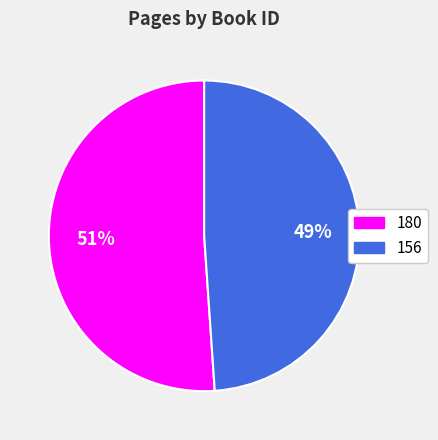

What percentage is the 156 slice, to the nearest percent?

49%